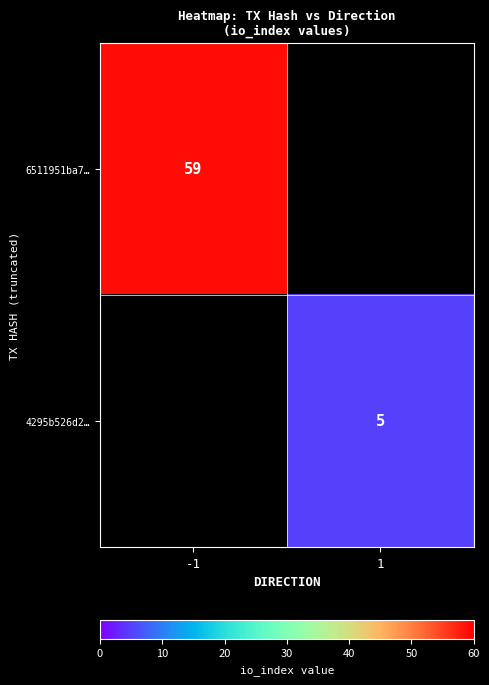

True or false: 4295b526d2… has a value of 5 at 1.

True